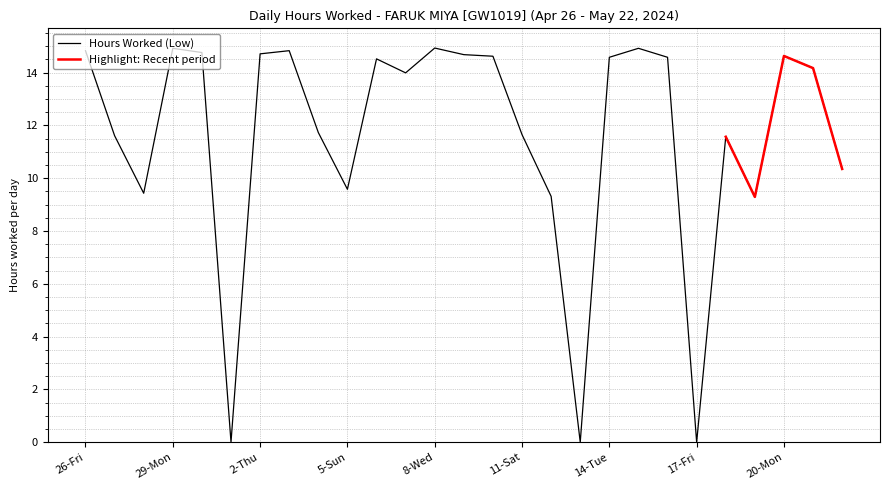

What is the difference between the maximum and minimum values?

14.9